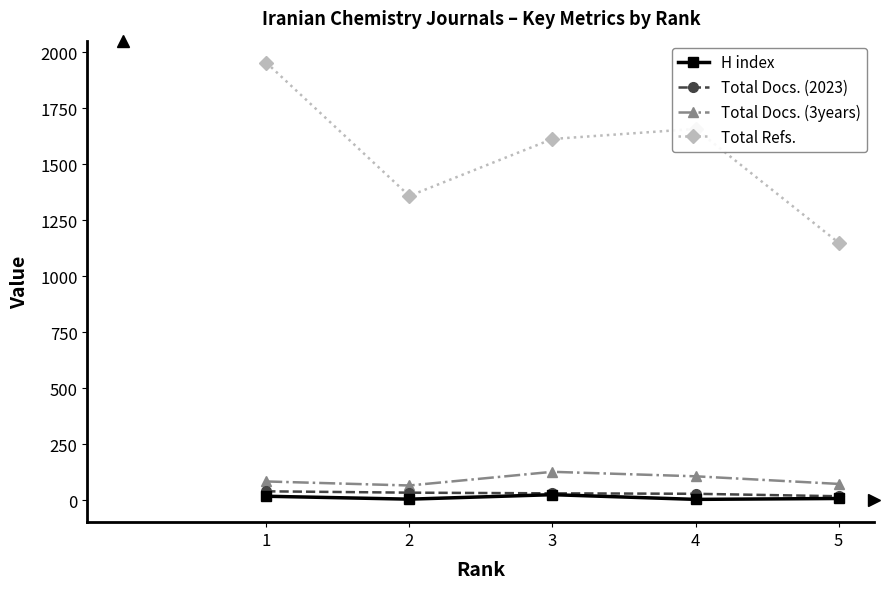

How many series are shown in this chart?

4